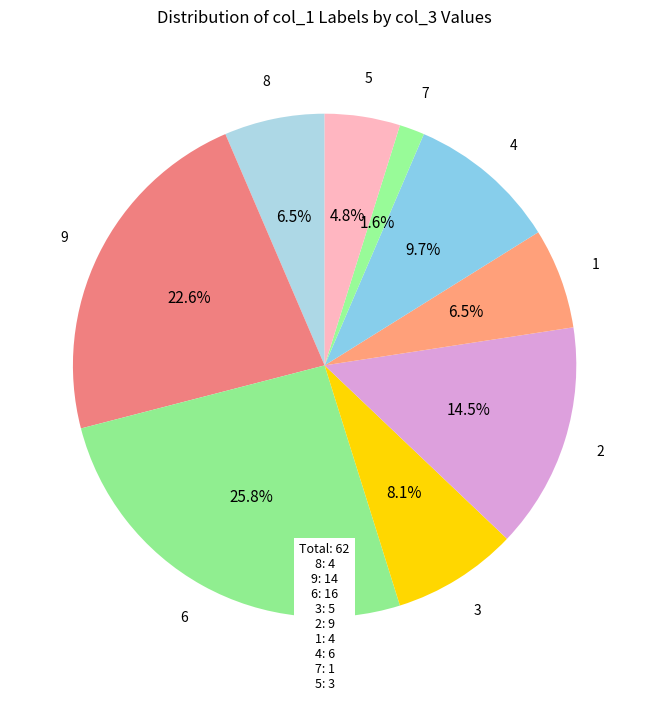

Count the number of slices in the pie.

9